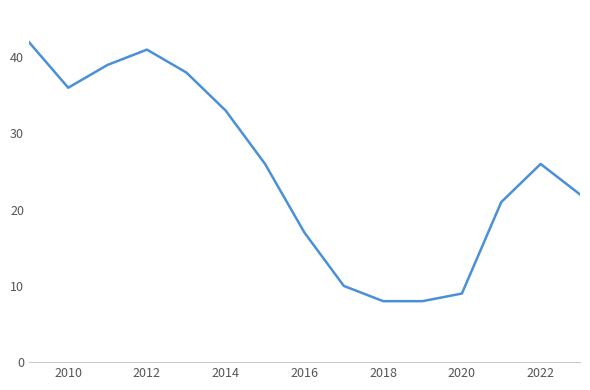

What is the smallest value displayed?

8